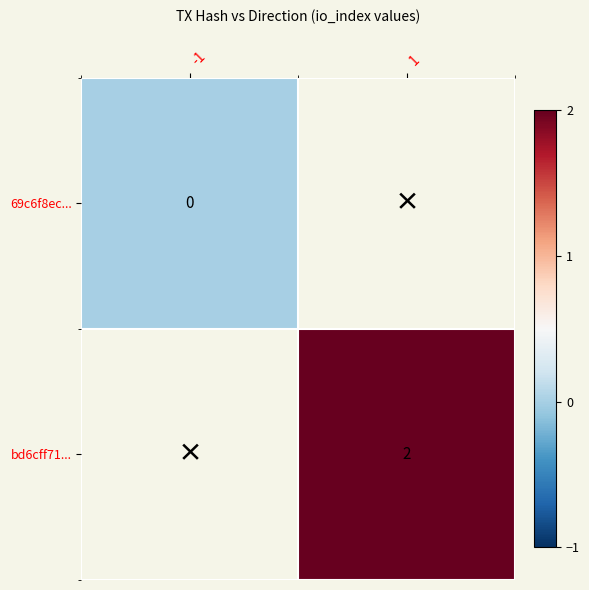

The bd6cff71... series shows 1 at 1. True or false?

False